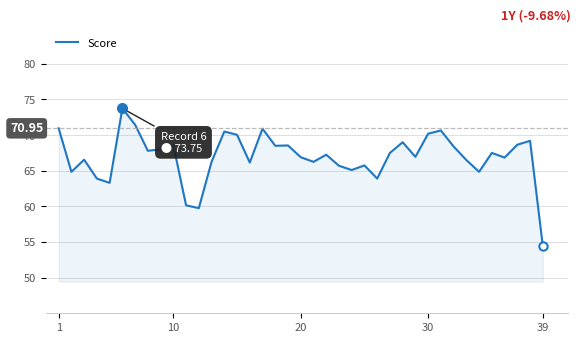

What is the difference between the maximum and minimum values?

19.3